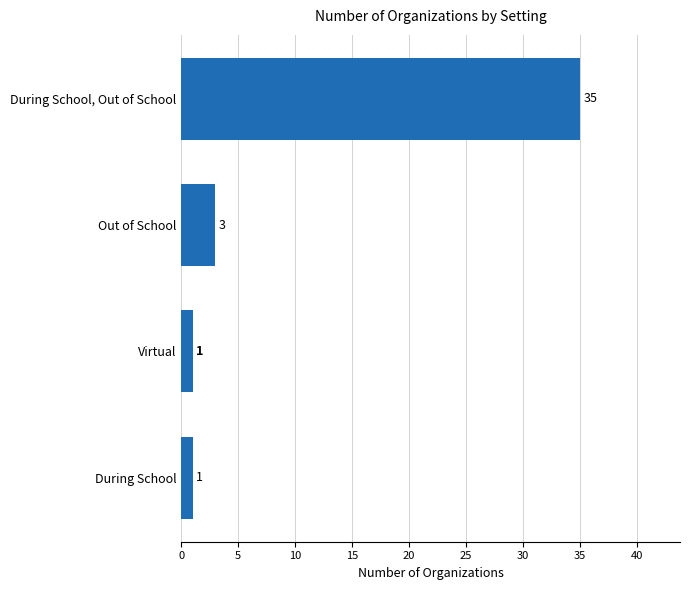

Is it true that the value at Virtual is 1?

True